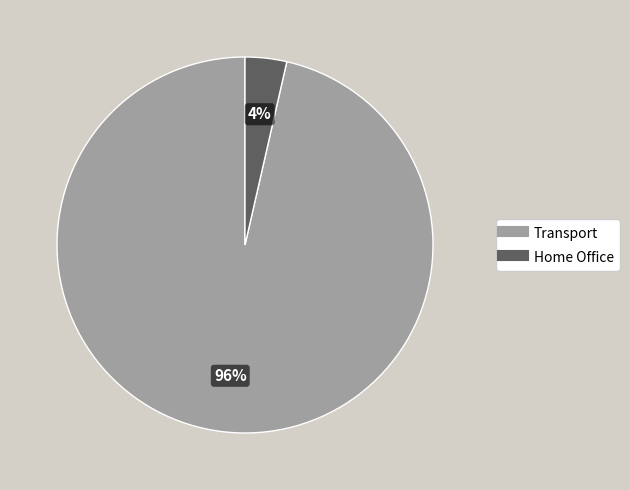

Between Transport and Home Office, which is larger?

Transport